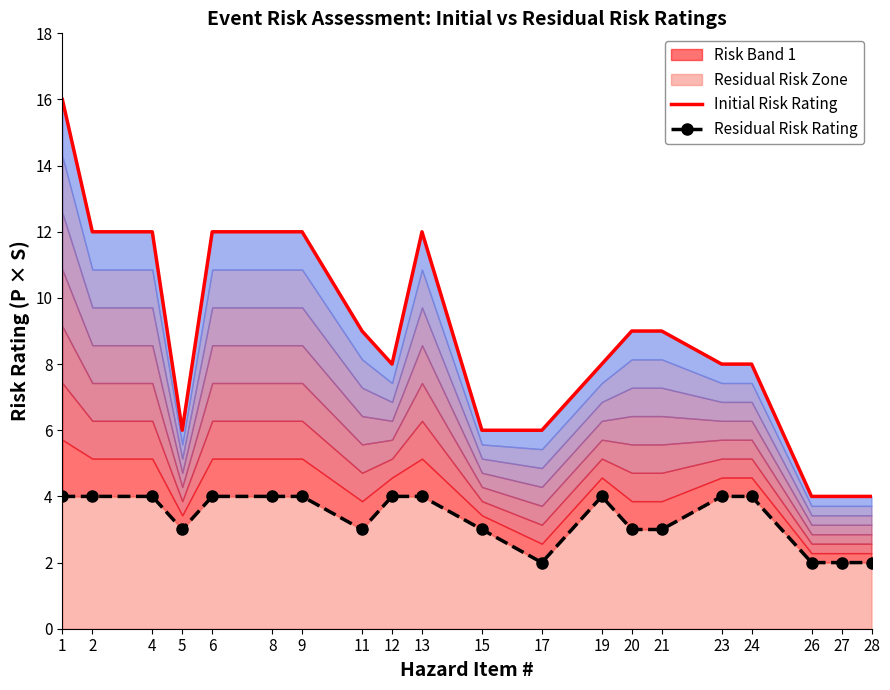

In Initial Risk Rating, how many points are lower than both neighbors (excluding endpoints)?

2